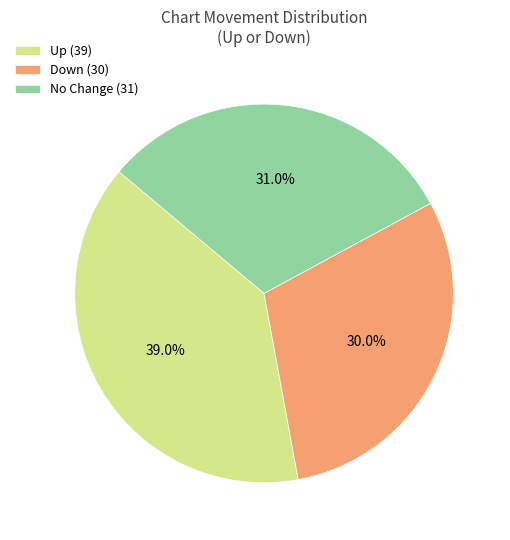

What is the total percentage of Down (30) and No Change (31)?

61.0%